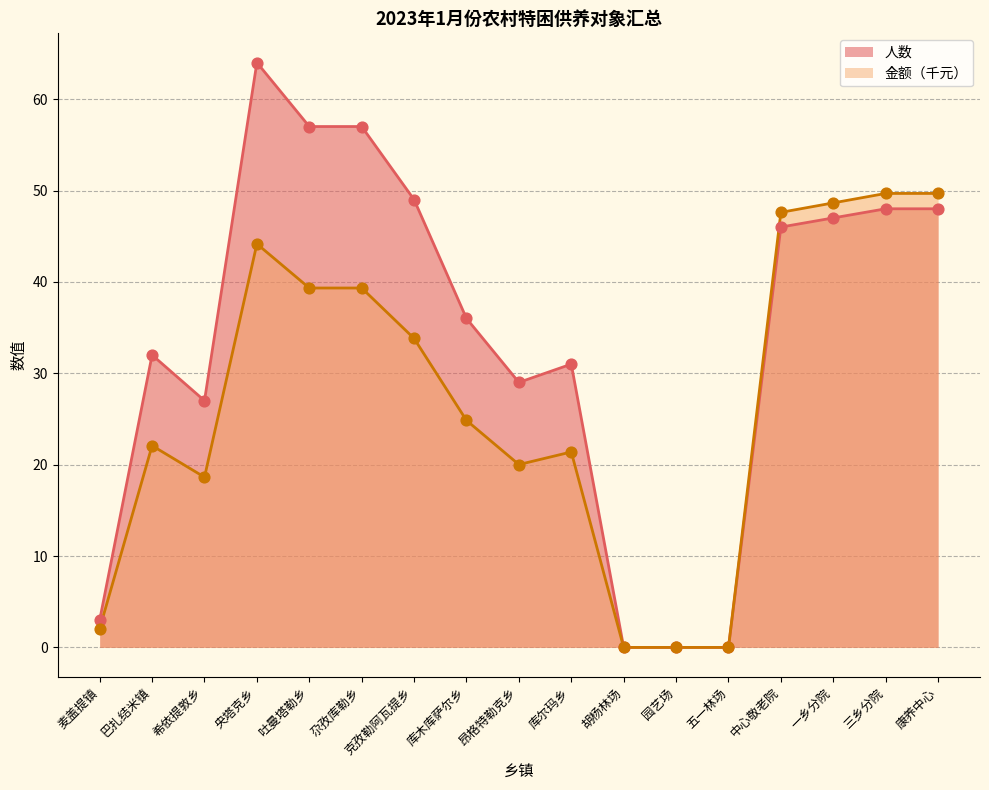

Which series contains the lowest Y value?

人数